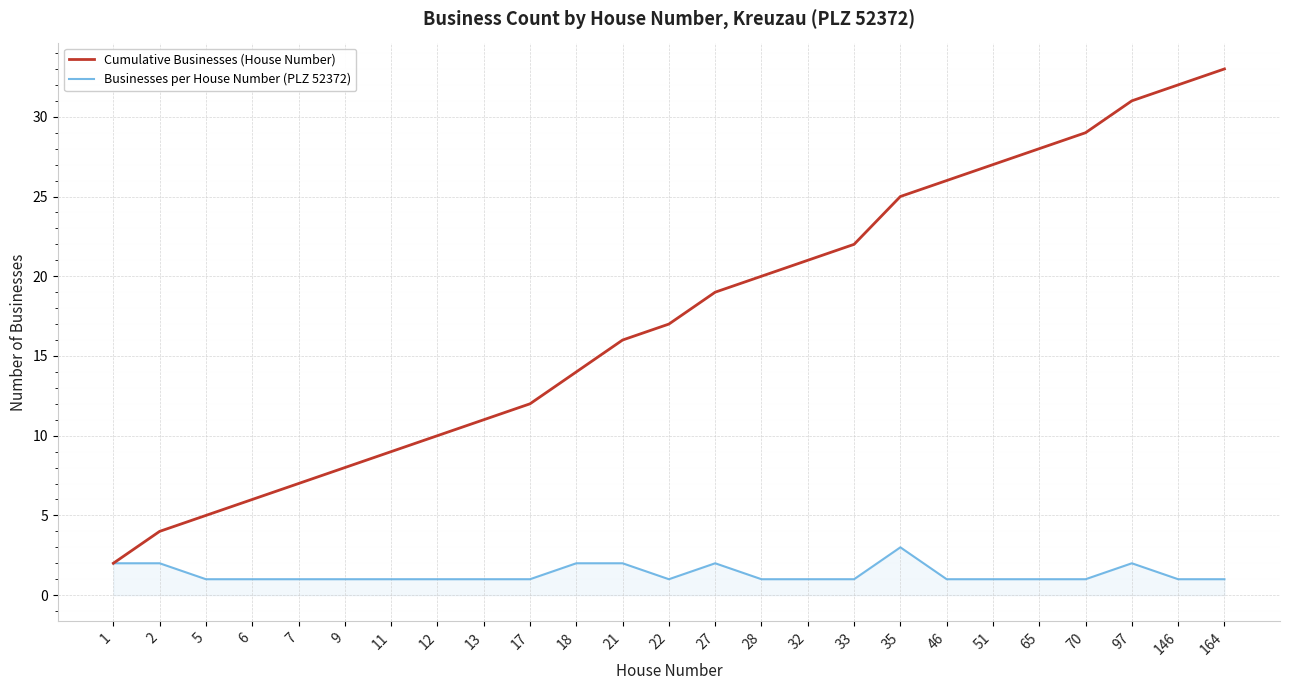

Rank the series at 51 from highest to lowest value.

Cumulative Businesses (House Number), Businesses per House Number (PLZ 52372)